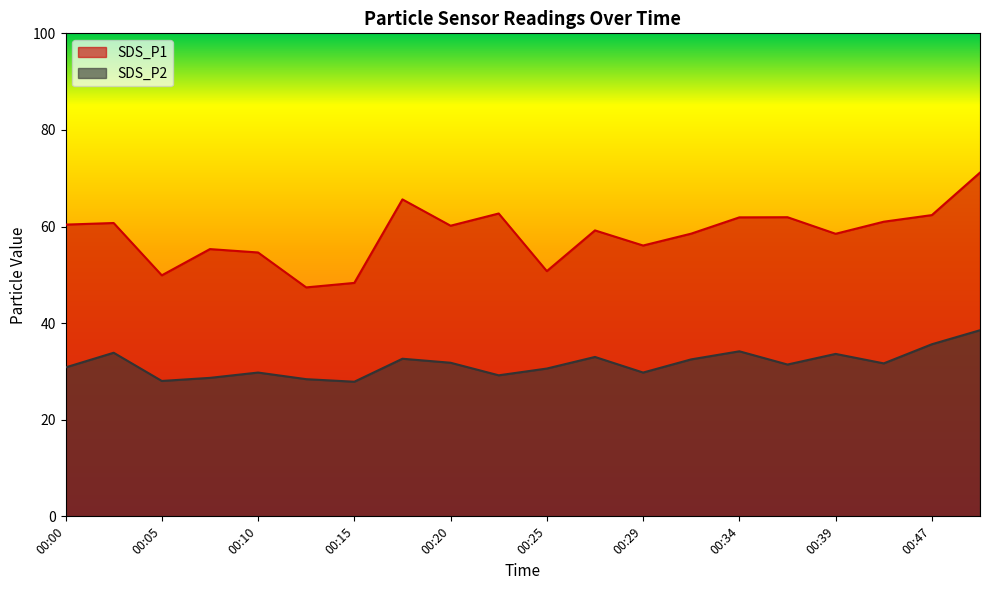

What is the difference between the highest and lowest values at 00:03?

26.9